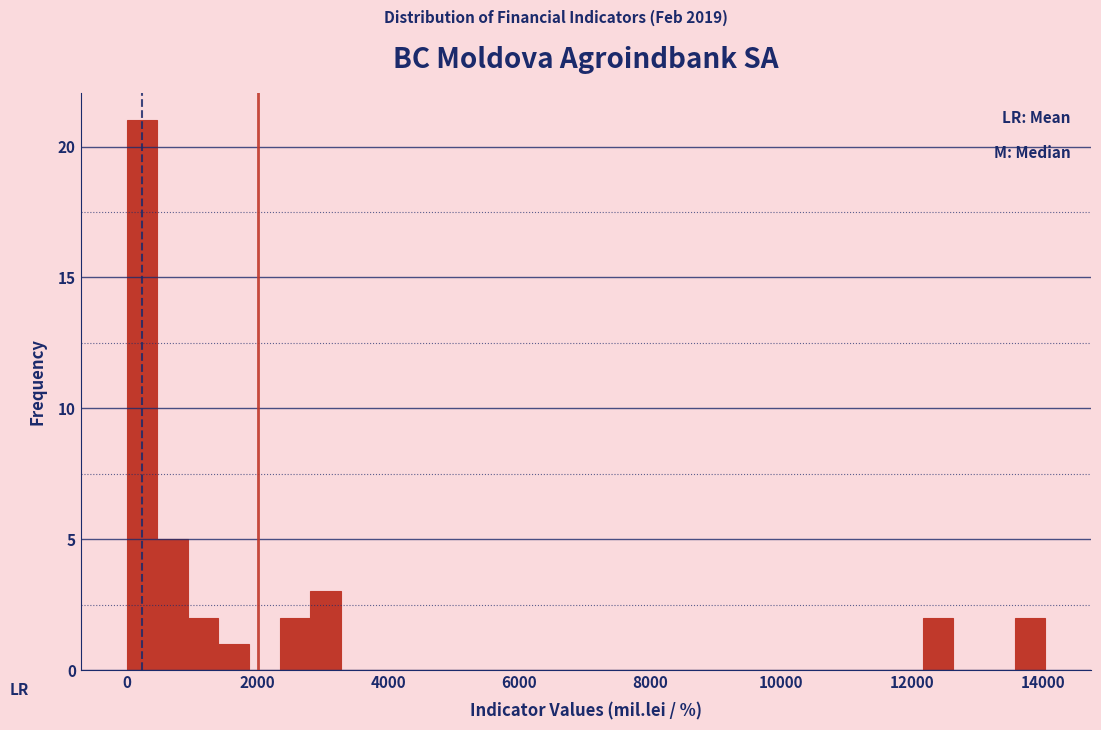

Read against the x-axis, roughly where is the centre of the tallest bar?

200